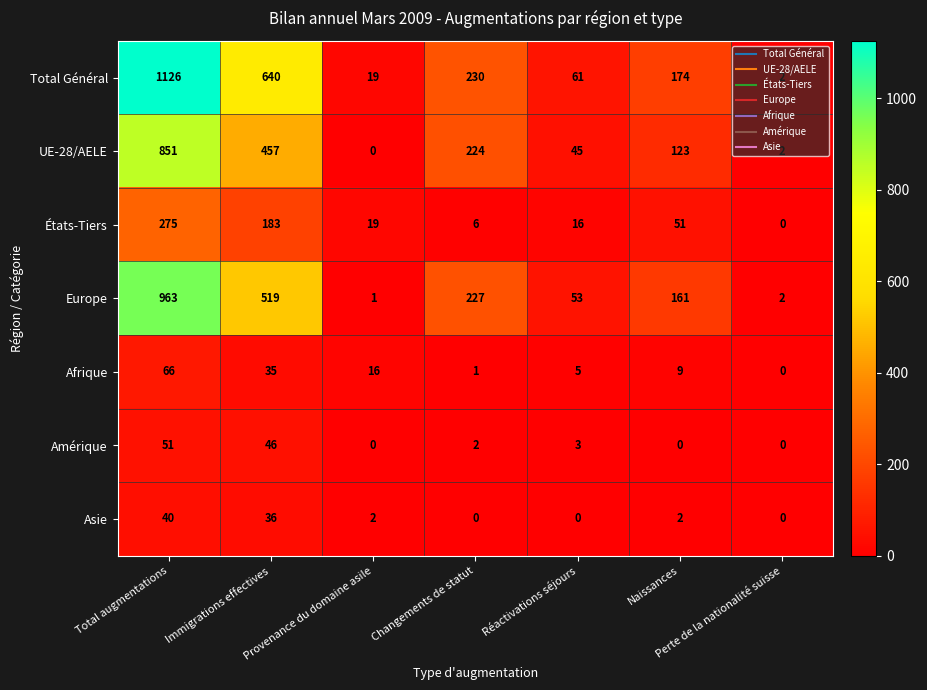

Is it true that Asie equals -24 at Réactivations séjours?

False